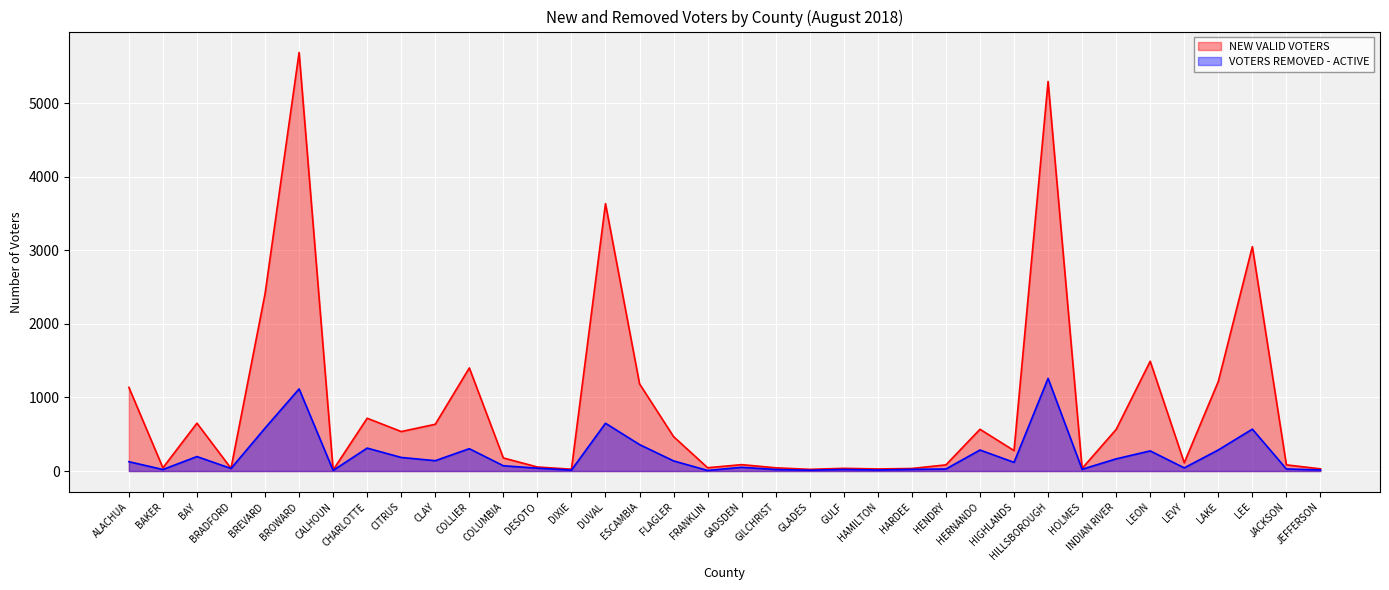

What is the minimum value shown in the chart?

8